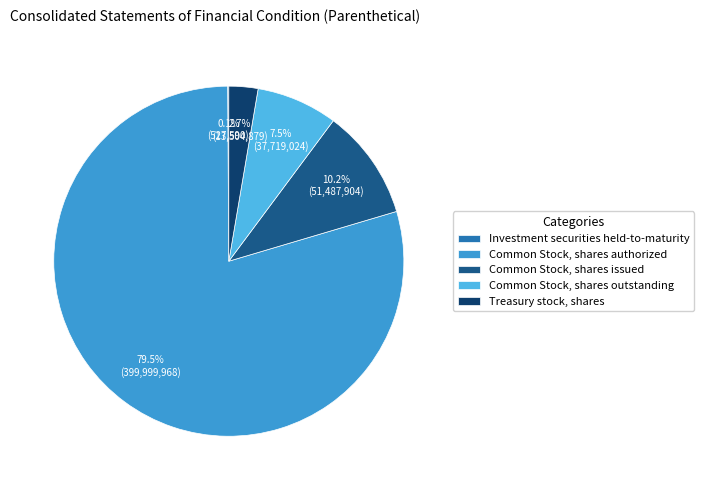

Which category has the smallest portion of the pie?

Investment securities held-to-maturity